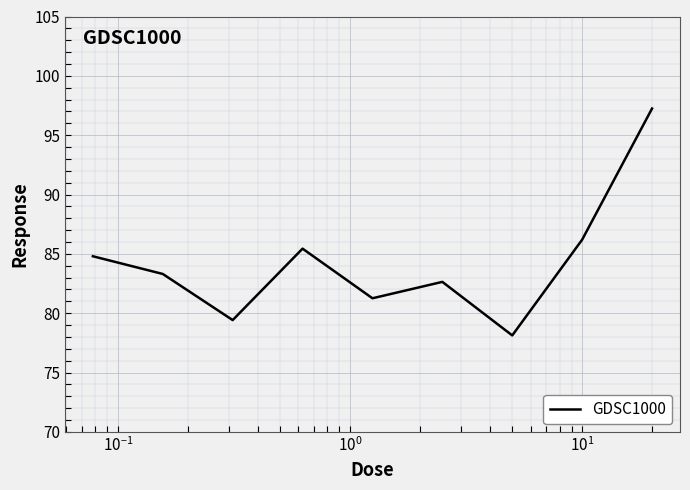

What is the difference between the maximum and minimum values?

19.1